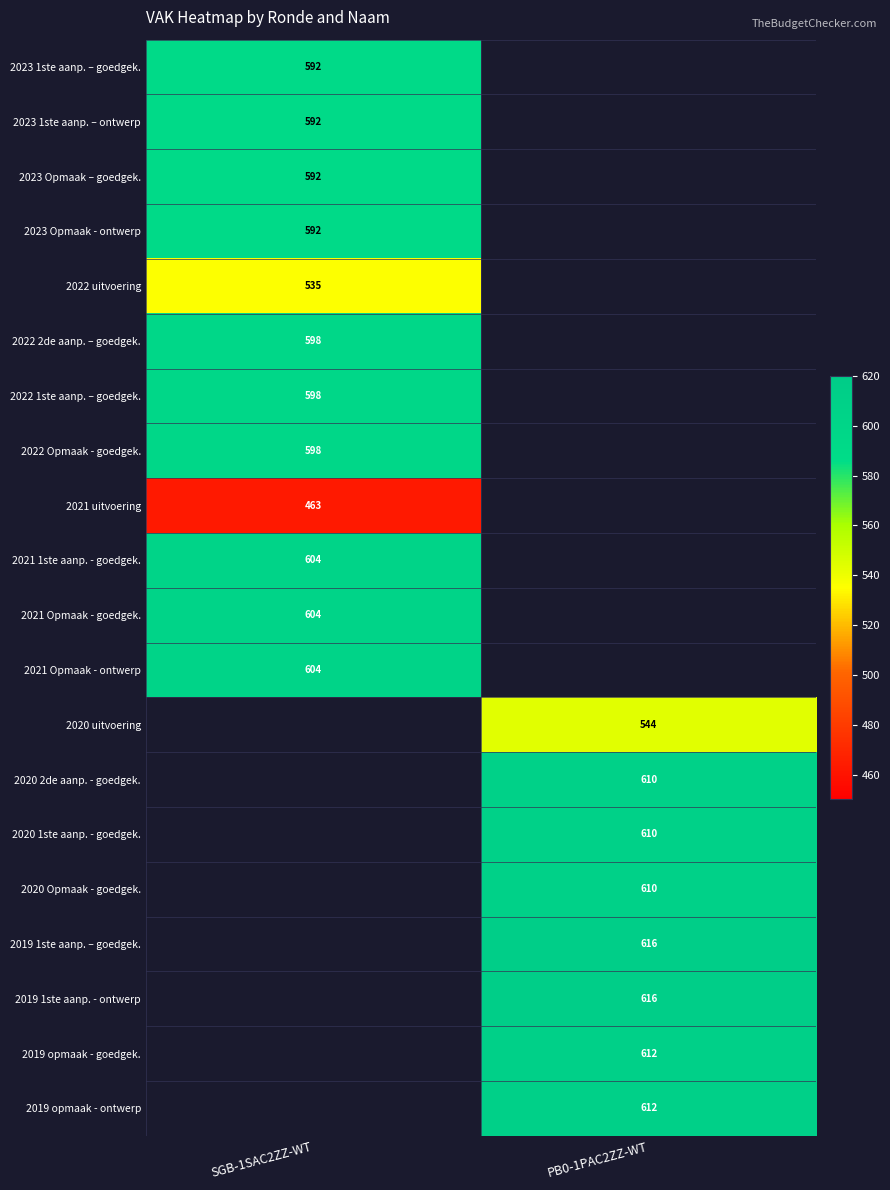

Is the value of 2022 2de aanp. – goedgek. at SGB-1SAC2ZZ-WT greater than the value of 2021 1ste aanp. - goedgek. at SGB-1SAC2ZZ-WT?

No